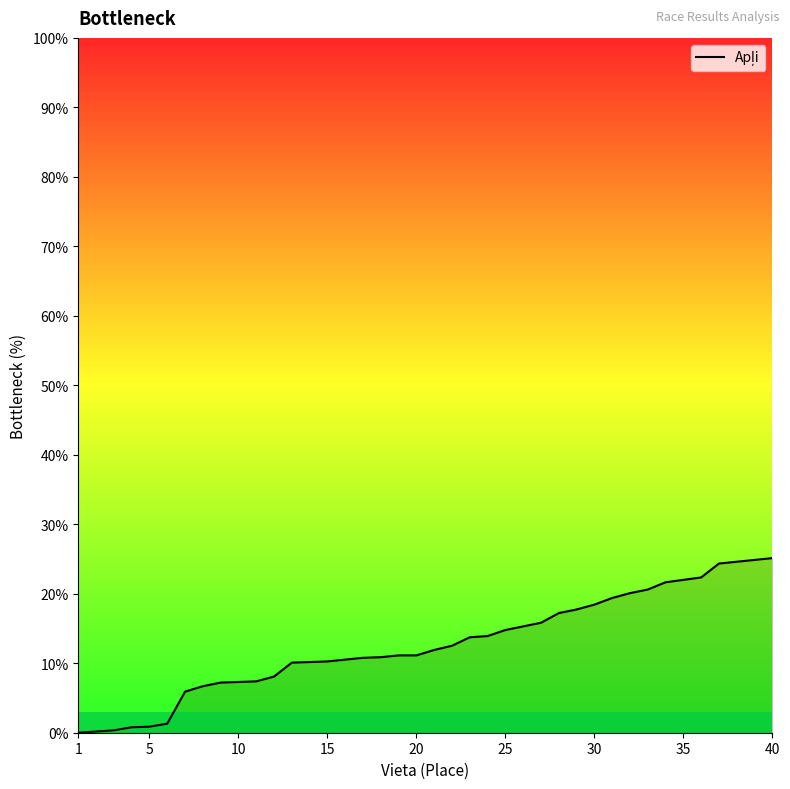

What is the greatest value displayed?

25.1